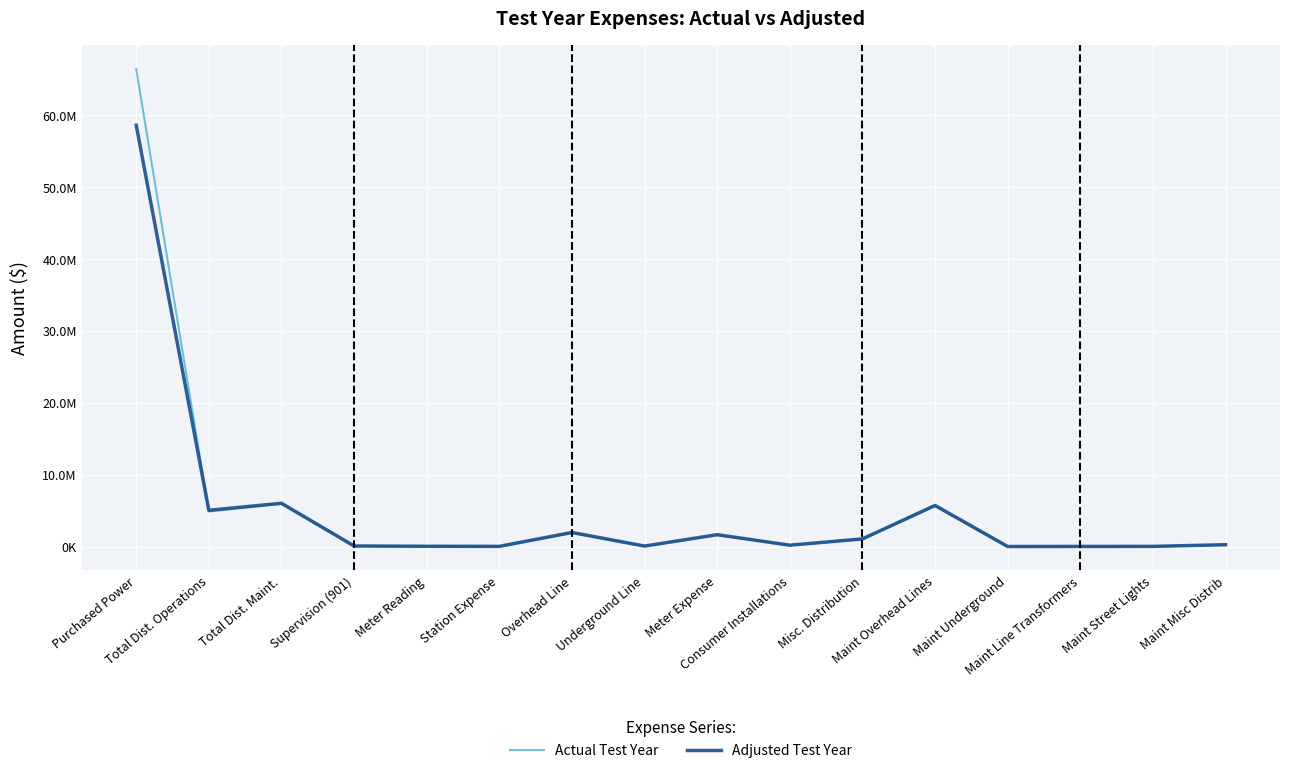

Which label corresponds to the smallest value in the chart?

Maint Underground